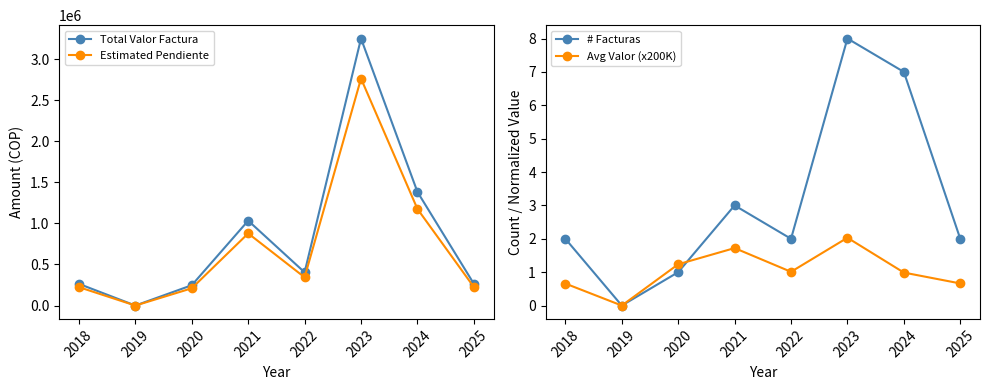

What is the difference between the Avg Valor (x200K) values at 2022 and 2020?

0.2